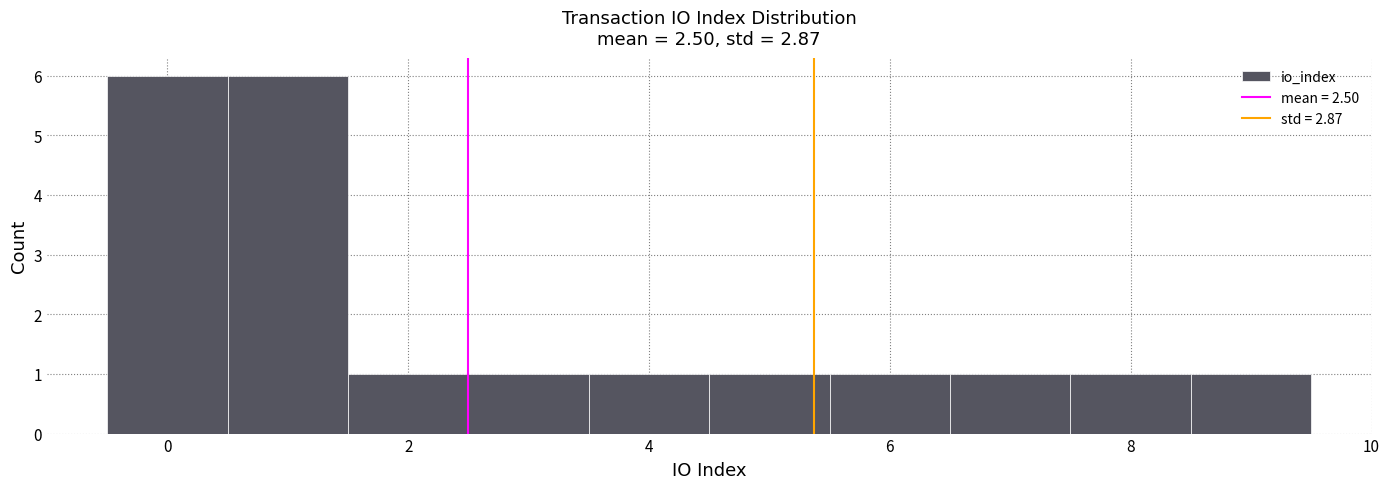

Reading left to right, transcribe this chart: for each bar, give the range it covers on the x-axis and its height. Neither the bar edges nor the heights are printed on the chart, so give them approximately, as read against the axes.

-0.5 to 0.5: 6
0.5 to 1.5: 6
1.5 to 2.5: 1
2.5 to 3.5: 1
3.5 to 4.5: 1
4.5 to 5.5: 1
5.5 to 6.5: 1
6.5 to 7.5: 1
7.5 to 8.5: 1
8.5 to 9.5: 1